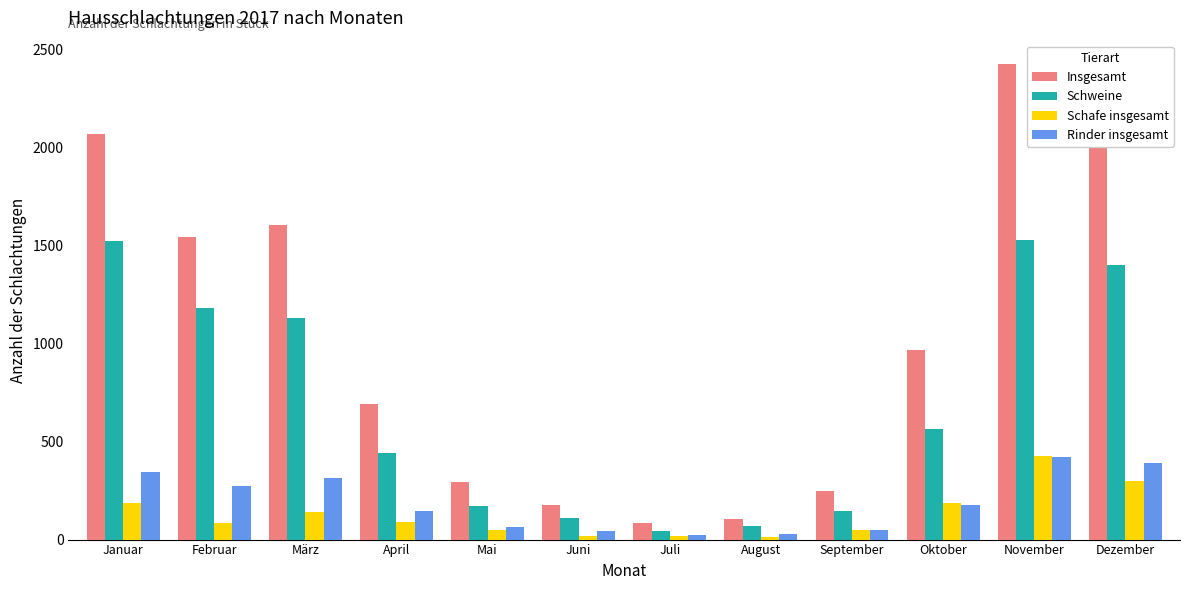

At Juni, list the series in order from smallest to largest.

Schafe insgesamt, Rinder insgesamt, Schweine, Insgesamt